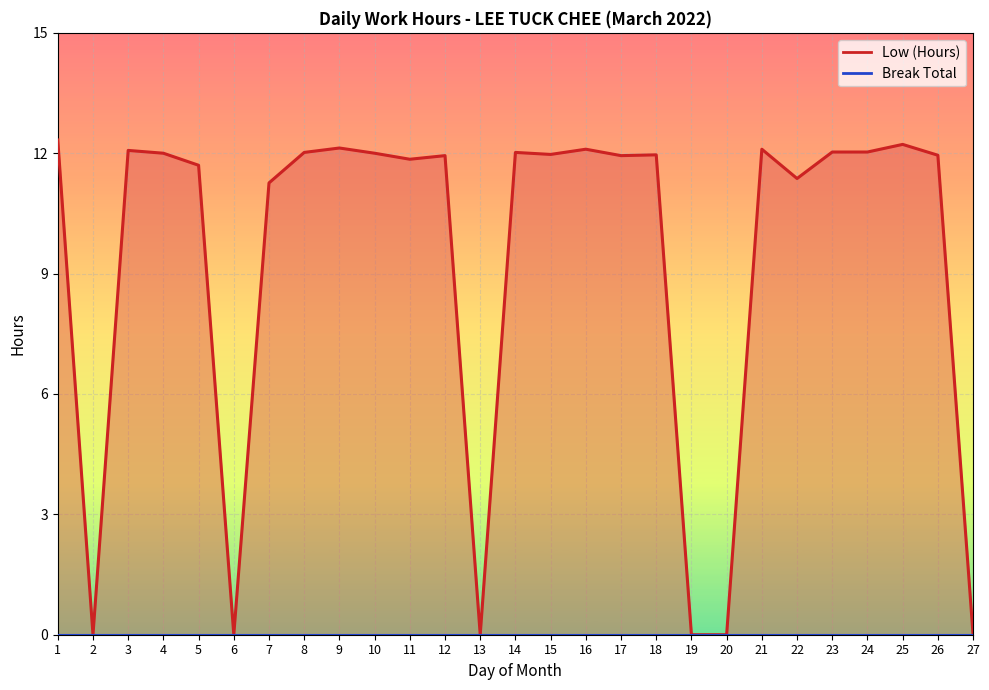

True or false: the data shows 4.7 at 20.

False